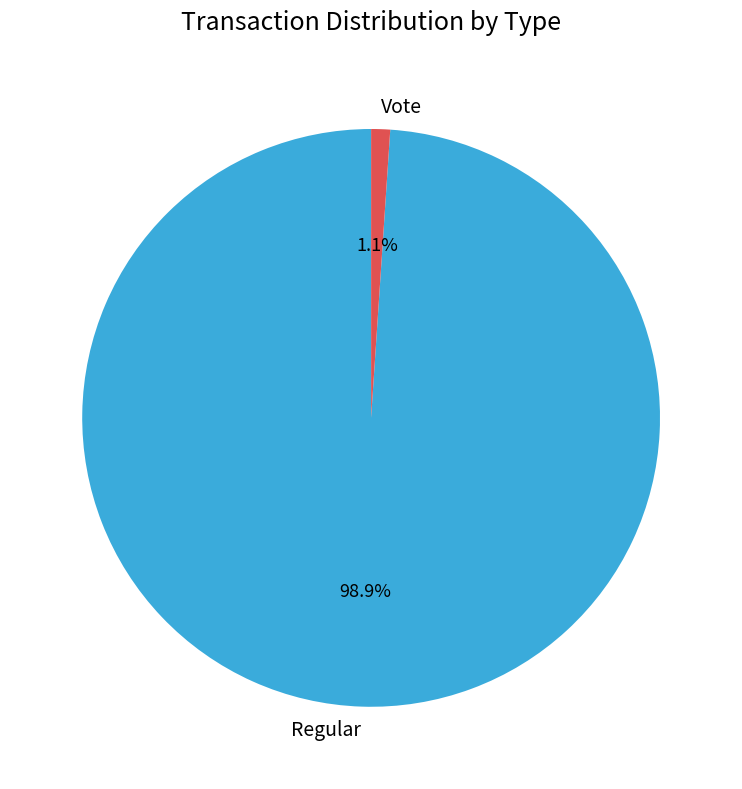

To the nearest percent, what percentage of the pie is Vote?

1%